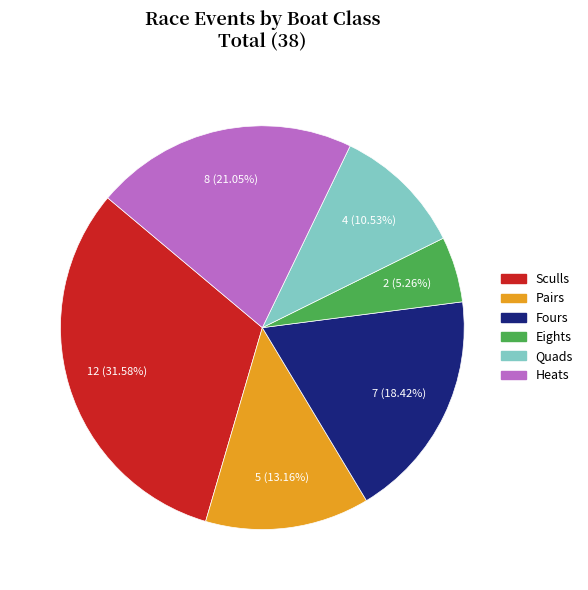

Is there a majority slice in this chart?

No